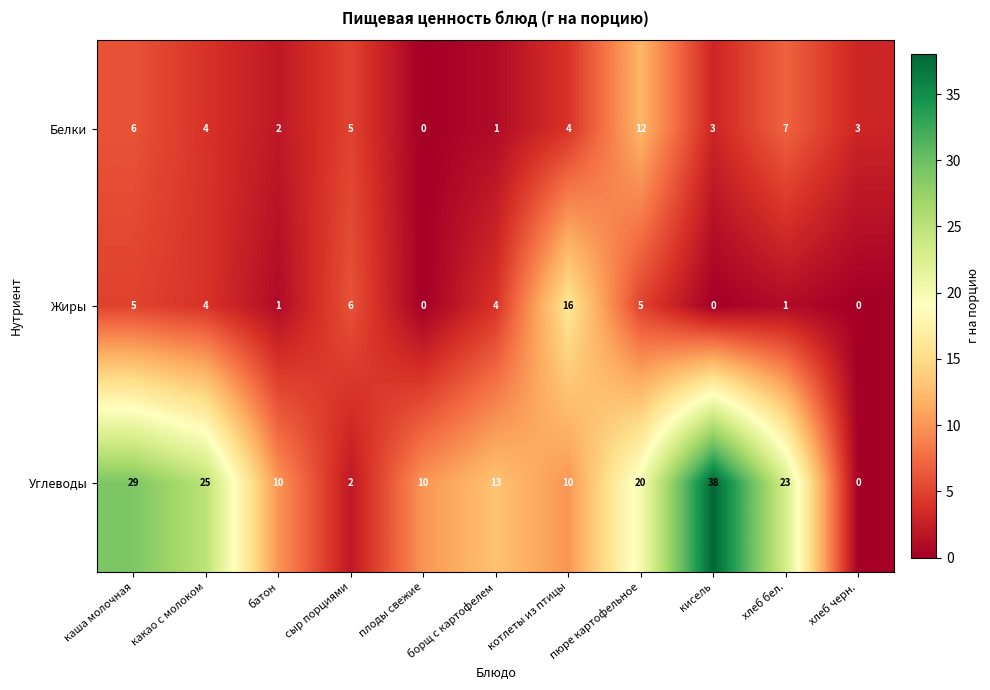

What is the difference between the highest and lowest values at котлеты из птицы?

12